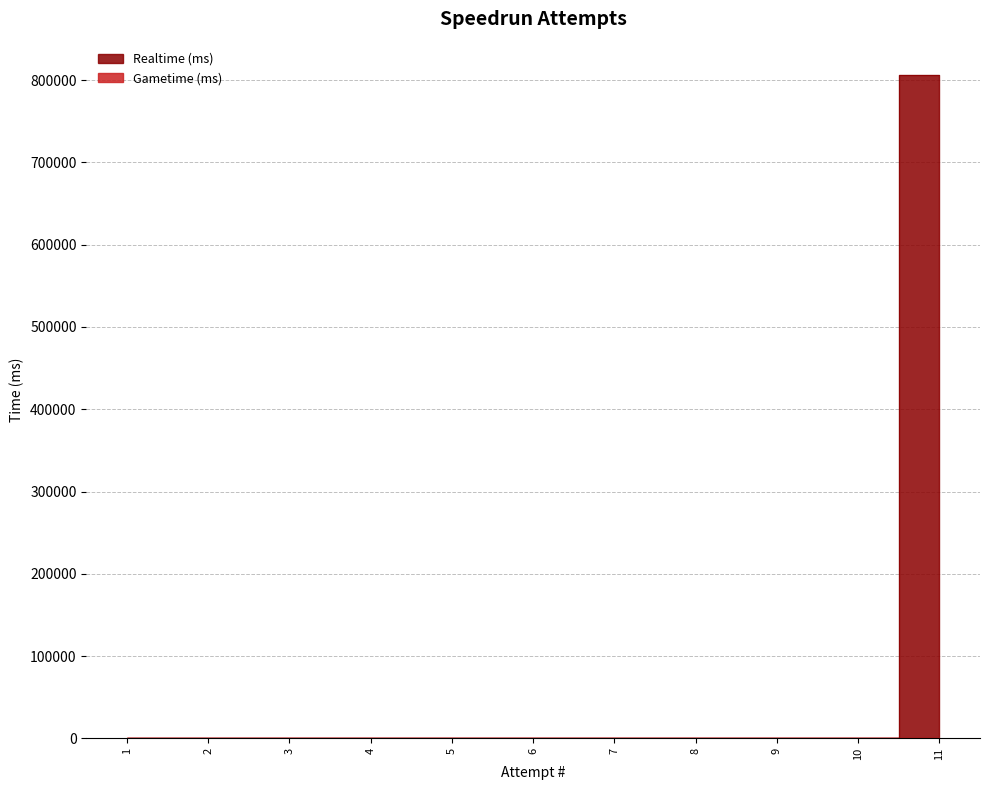

List the labels in order of value, largest first.

11, 1, 2, 3, 4, 5, 6, 7, 8, 9, 10